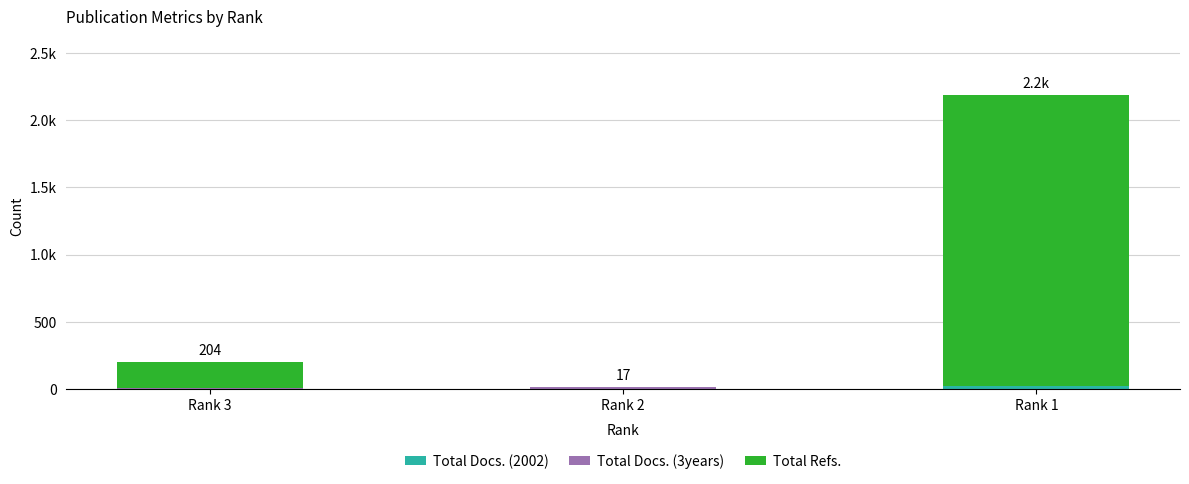

Are the bars horizontal?

No